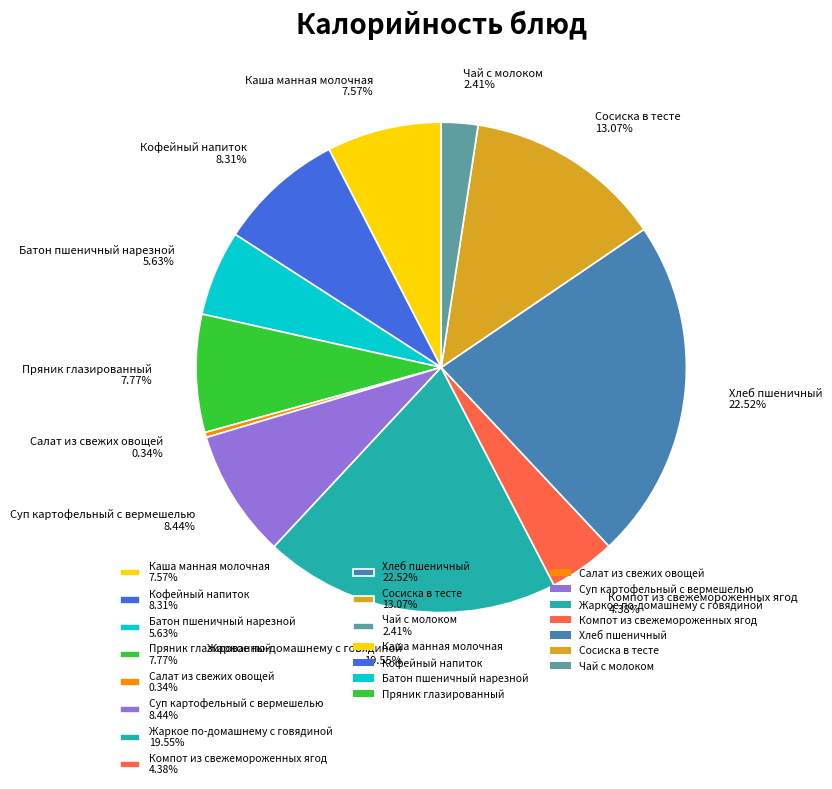

Is the sum of Сосиска в тесте and Компот из свежемороженных ягод greater than half?

No